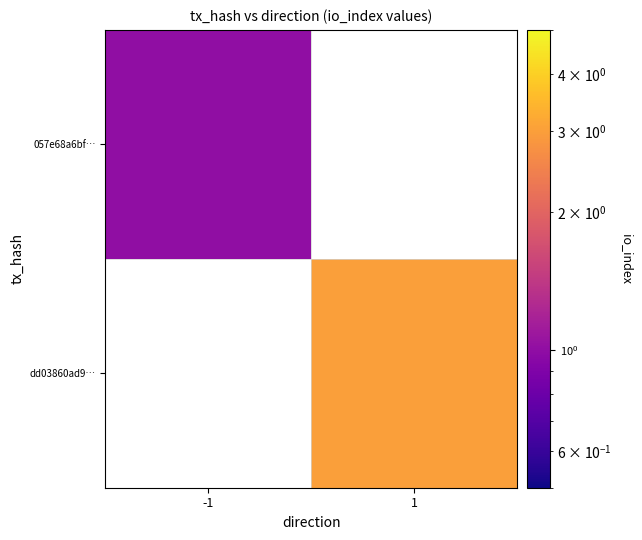

Between 1 and -1, which is larger?

-1